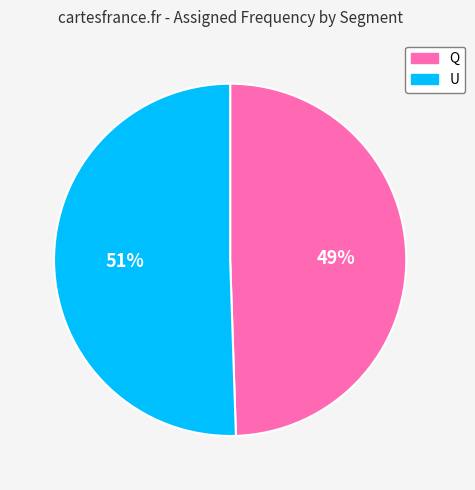

Is the sum of U and Q greater than half?

Yes